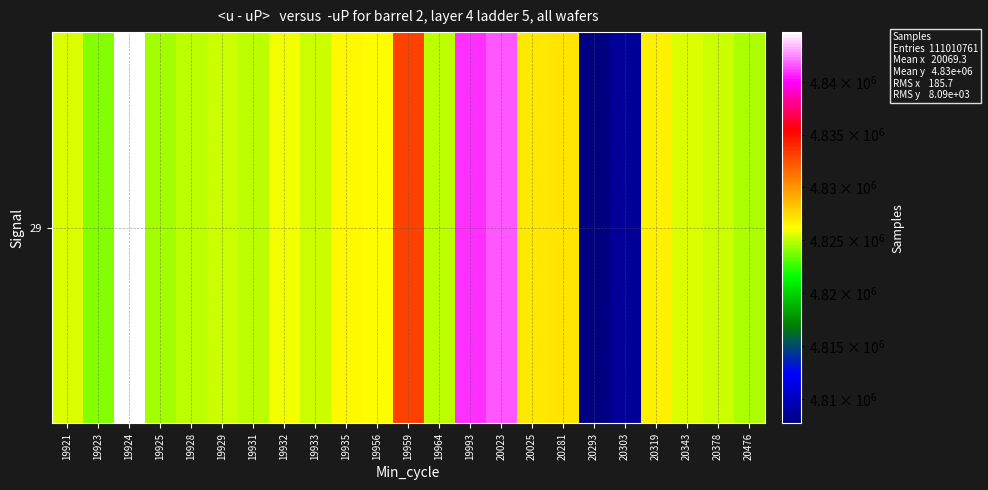

The chart shows a value of 4840826 at 19993. True or false?

True